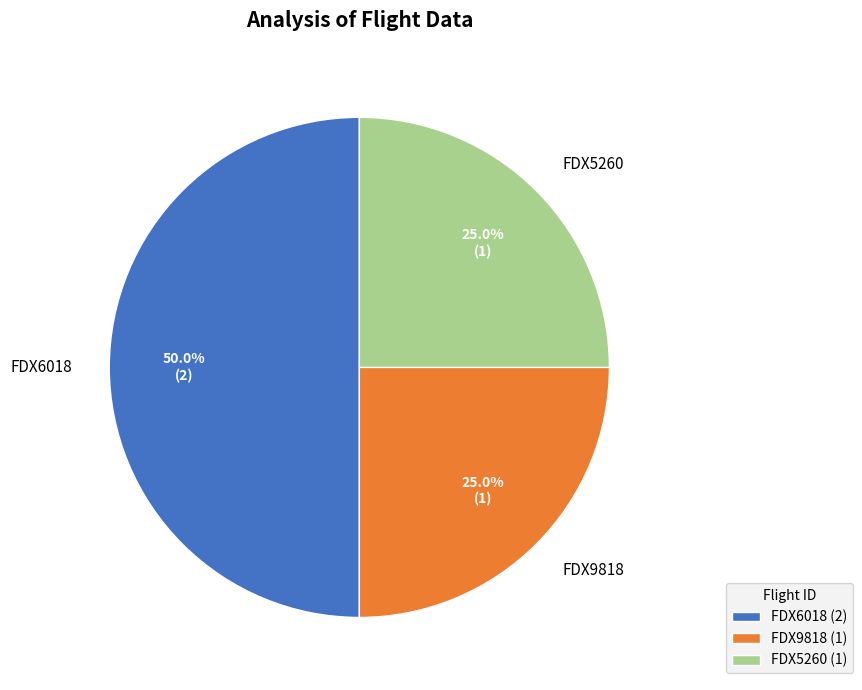

What percentage is the FDX6018 slice, to the nearest percent?

50%